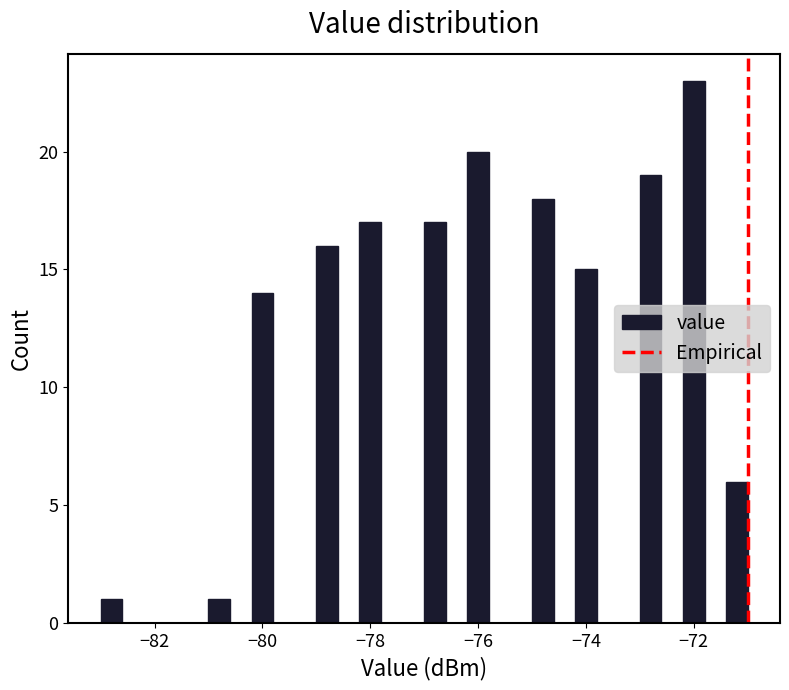

Around what value on the x-axis is the tallest bar? Give the approximate position of its centre, as read against the axis.

-72.0